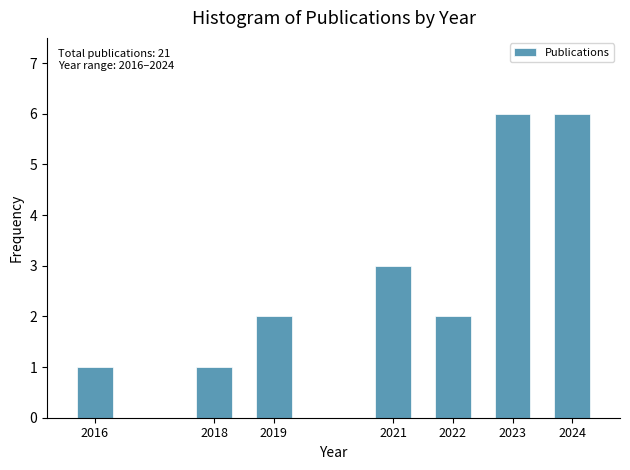

Reading left to right, extract all data points from this chart.

1	1	2	3	2	6	6